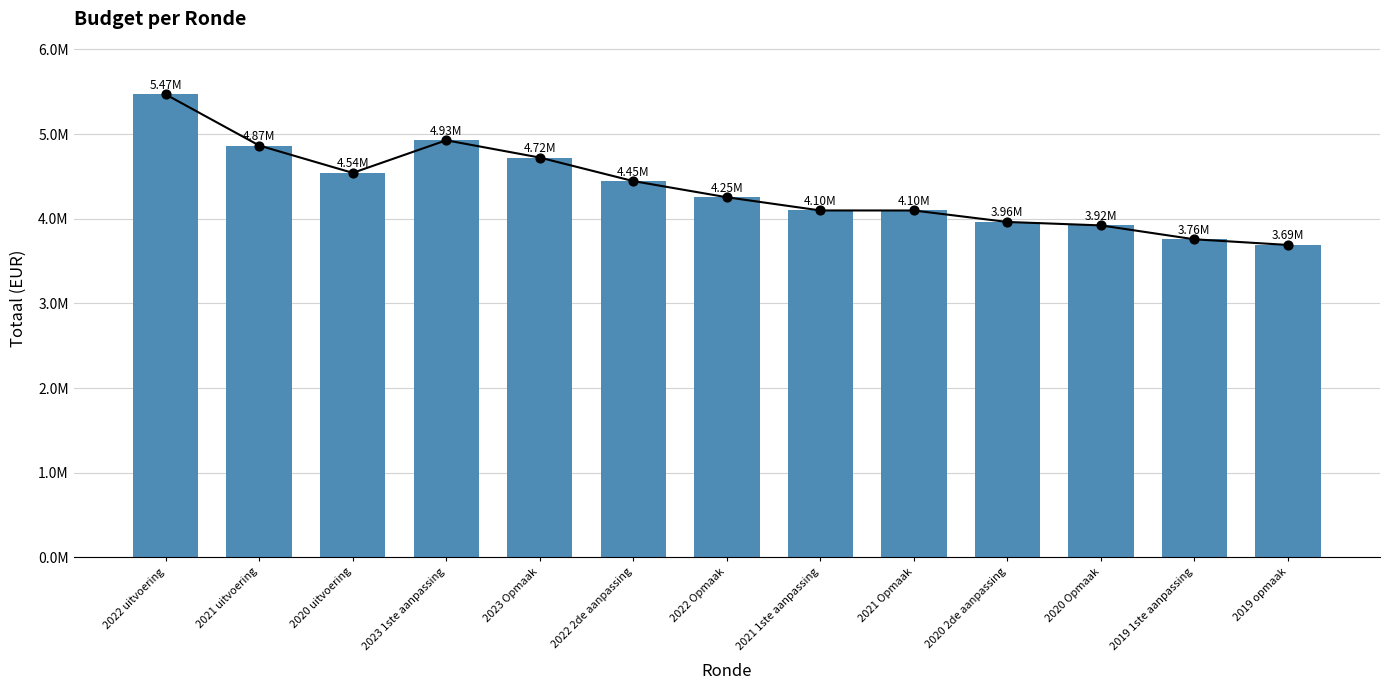

What is the change in value from 2021 1ste aanpassing to 2021 Opmaak?

-532